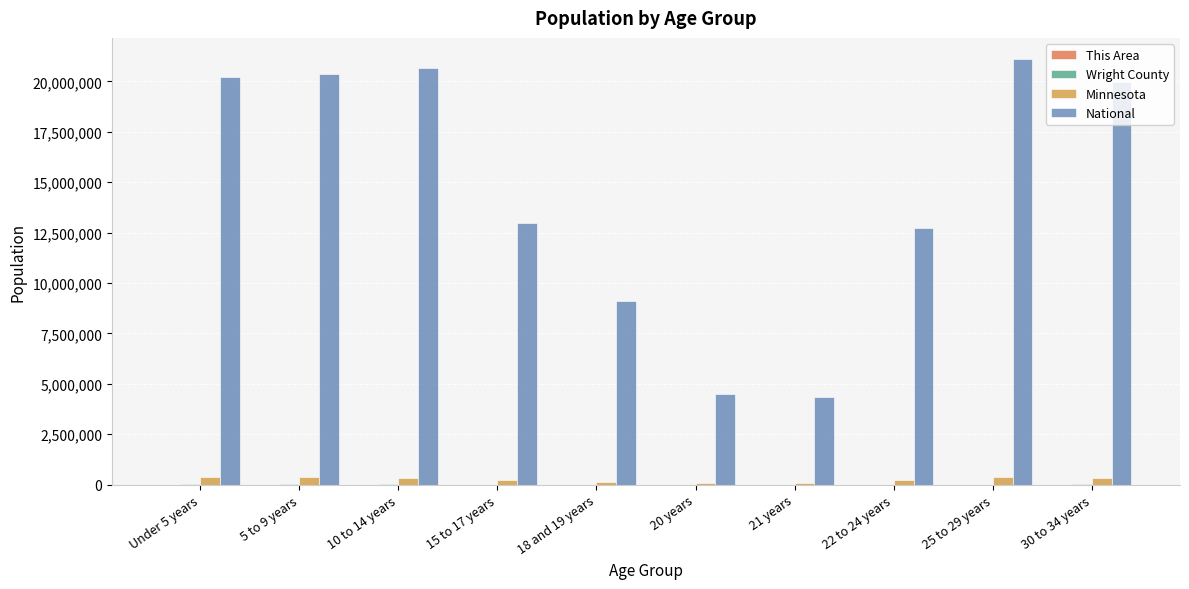

Which series changed the most between 22 to 24 years and 25 to 29 years?

National